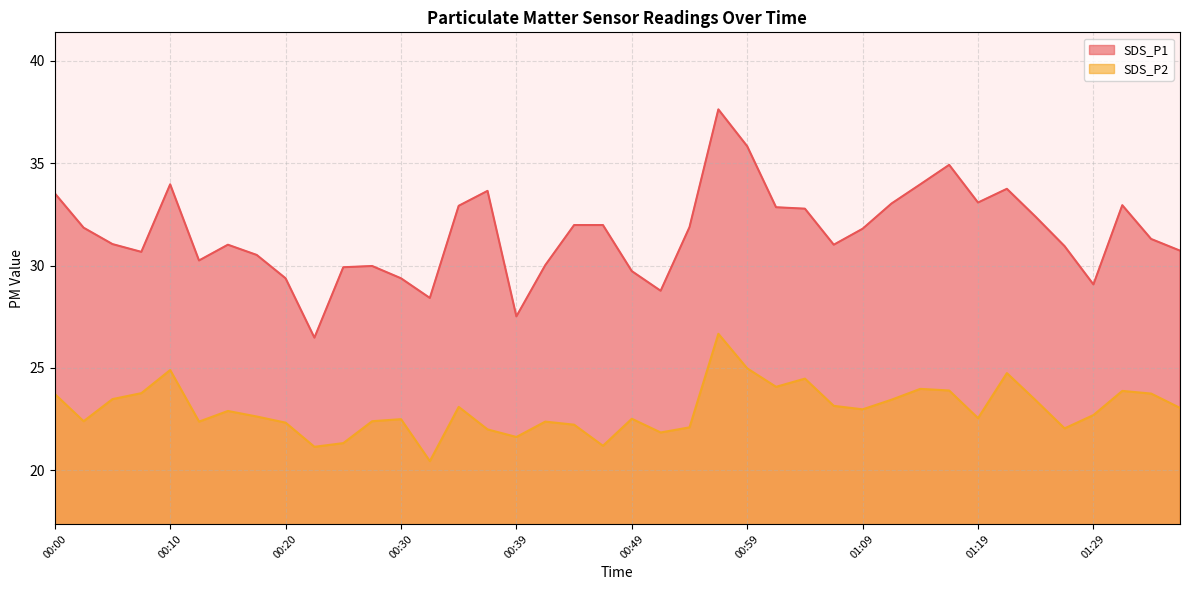

What is the difference between the second highest and second lowest values in the SDS_P1 series?

8.3